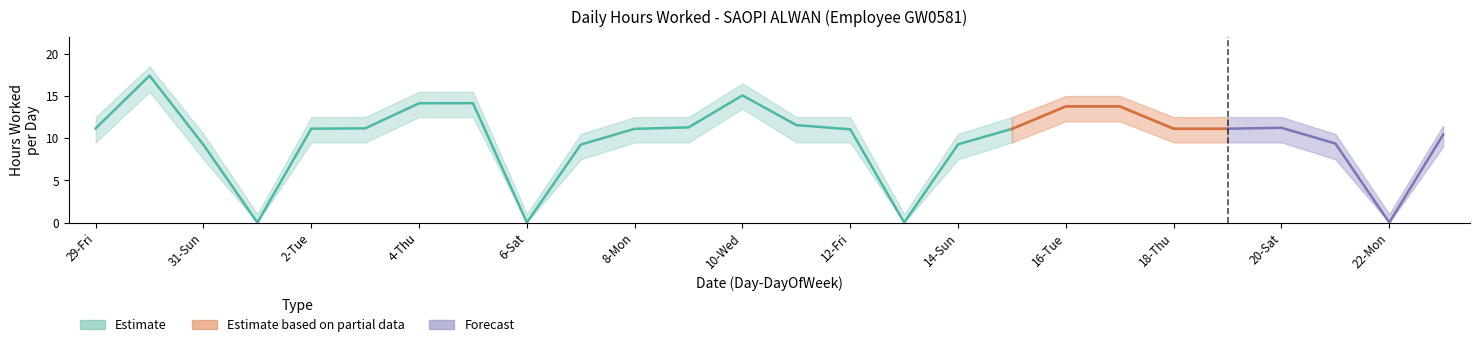

Where is the first local minimum for Upper Band?

1-Mon